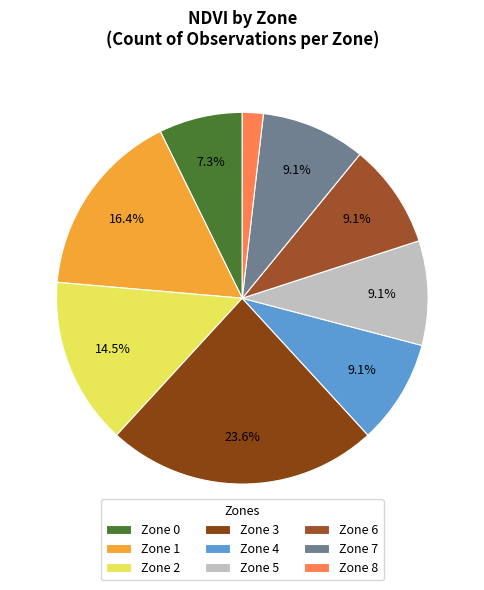

Count the number of slices in the pie.

9